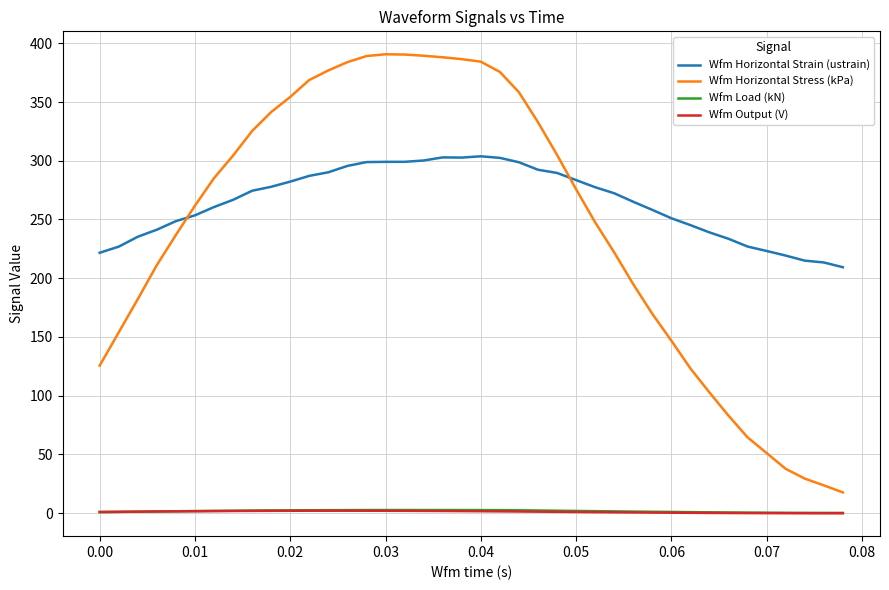

Which series has the largest total across all categories?

Wfm Horizontal Strain (ustrain)